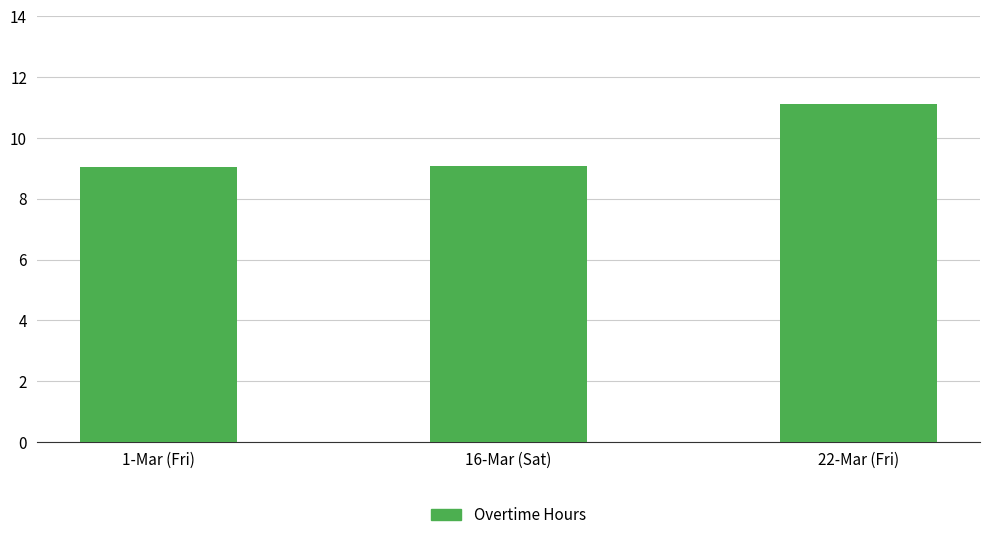

What is the greatest value displayed?

11.1